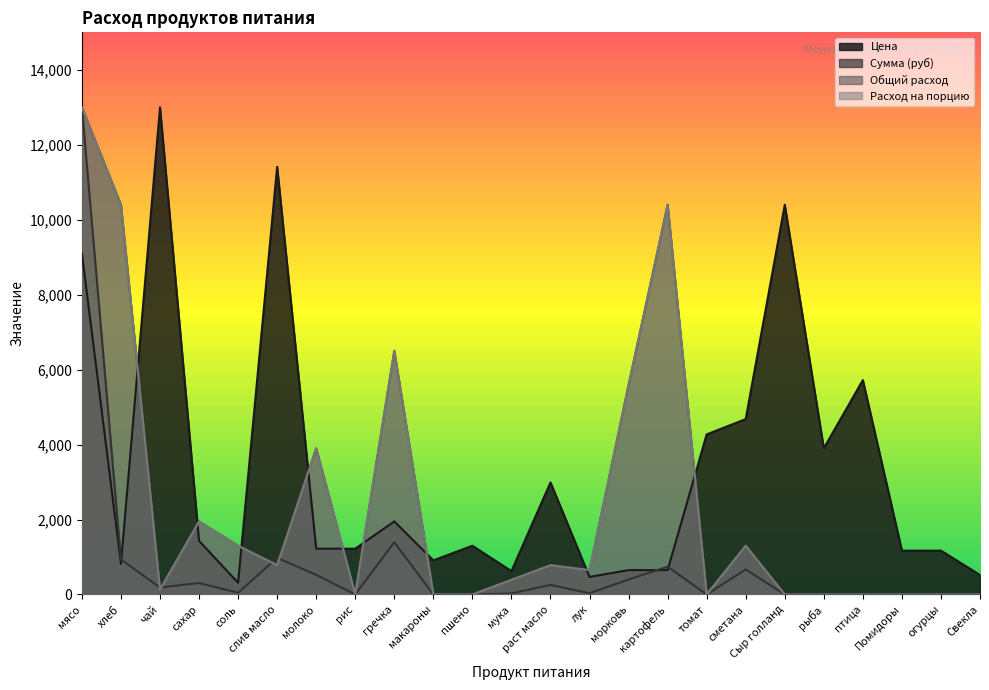

Between морковь and огурцы, which series saw the biggest shift?

Общий расход